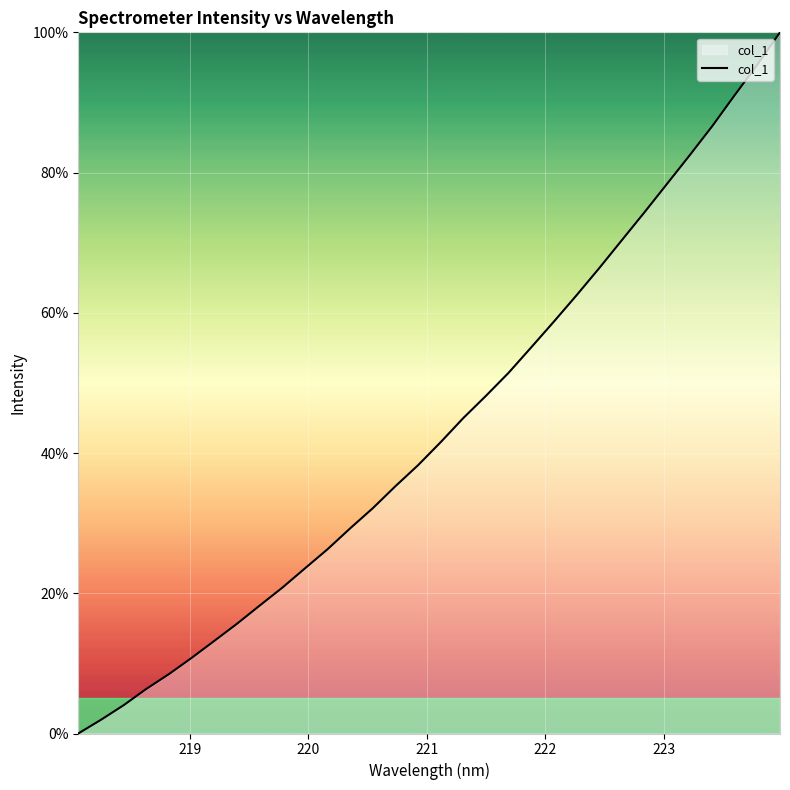

How many values are below 41?

16